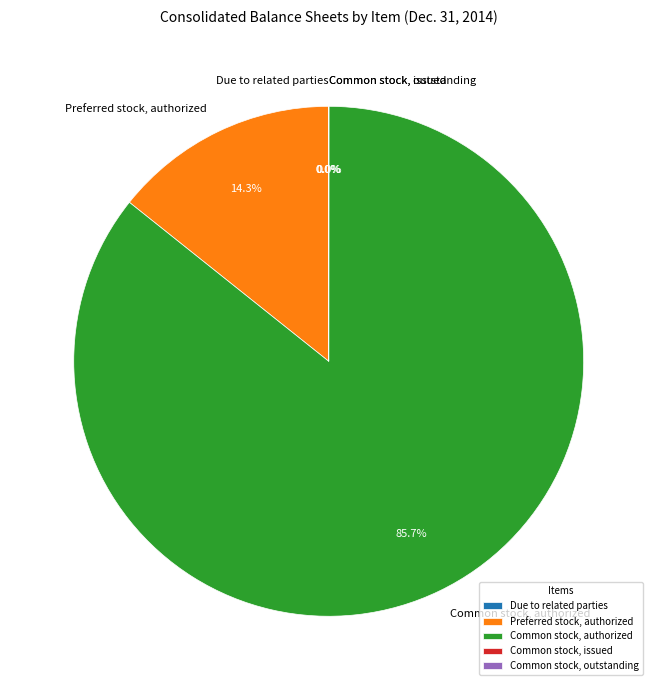

To the nearest percent, what portion does Preferred stock, authorized represent?

14%